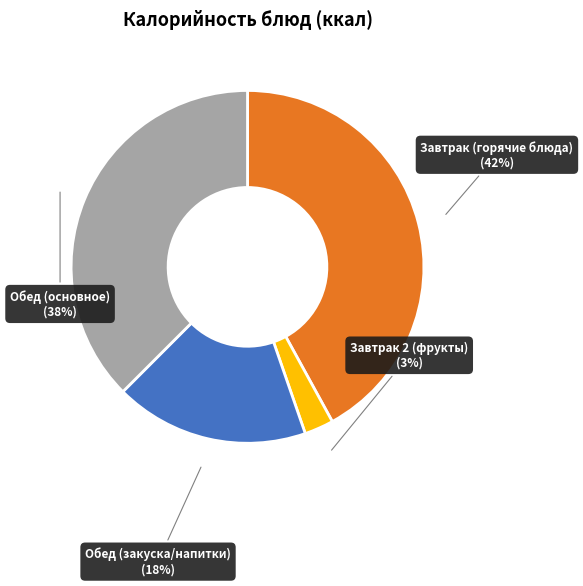

Is there any slice that represents more than half of the pie?

No